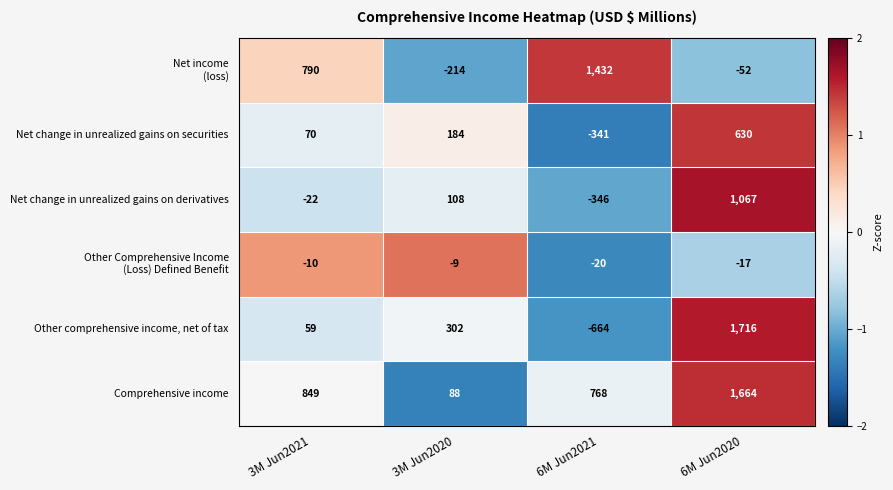

The value of Comprehensive income at 3M Jun2021 is 1355. True or false?

False